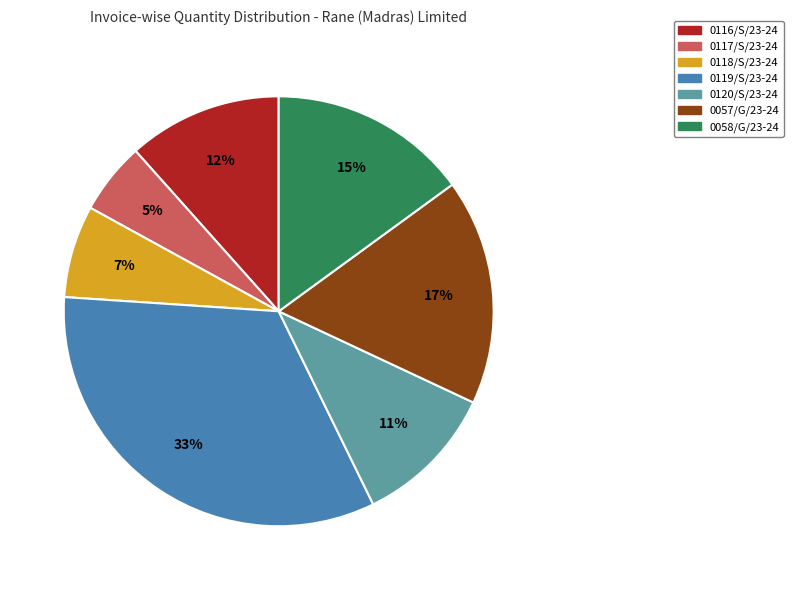

Which category has the biggest portion of the pie?

0119/S/23-24